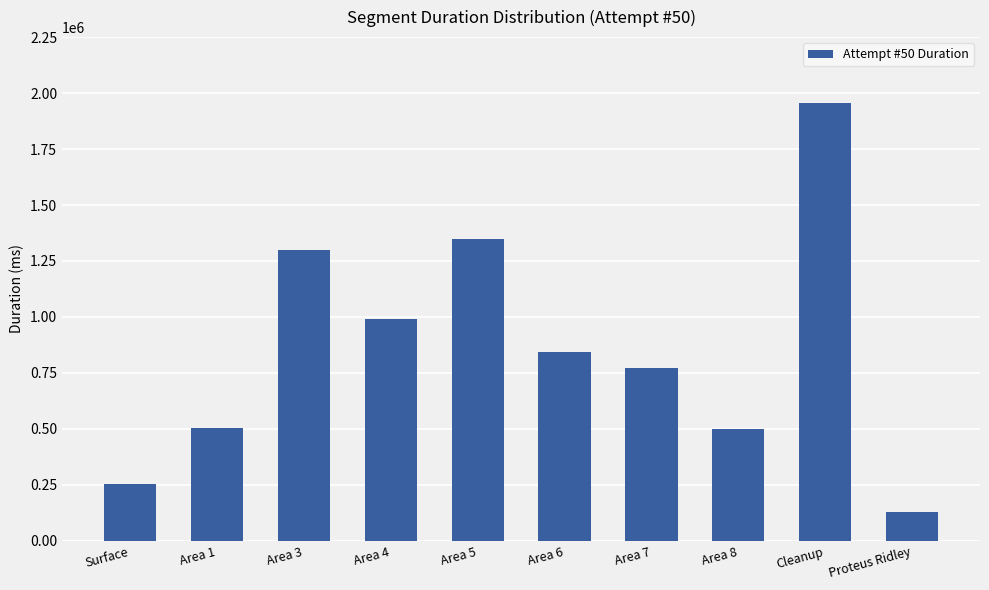

Read the value at Area 3, to the nearest 50.

1297950